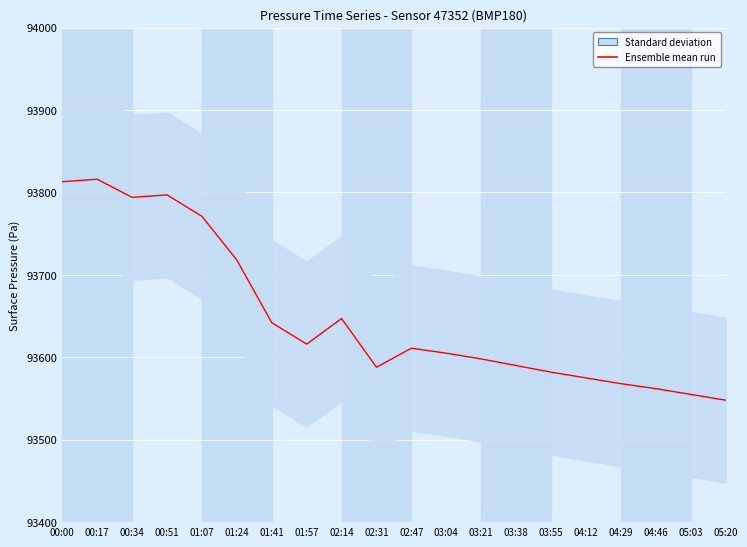

What is the difference between the second highest and second lowest values?

258